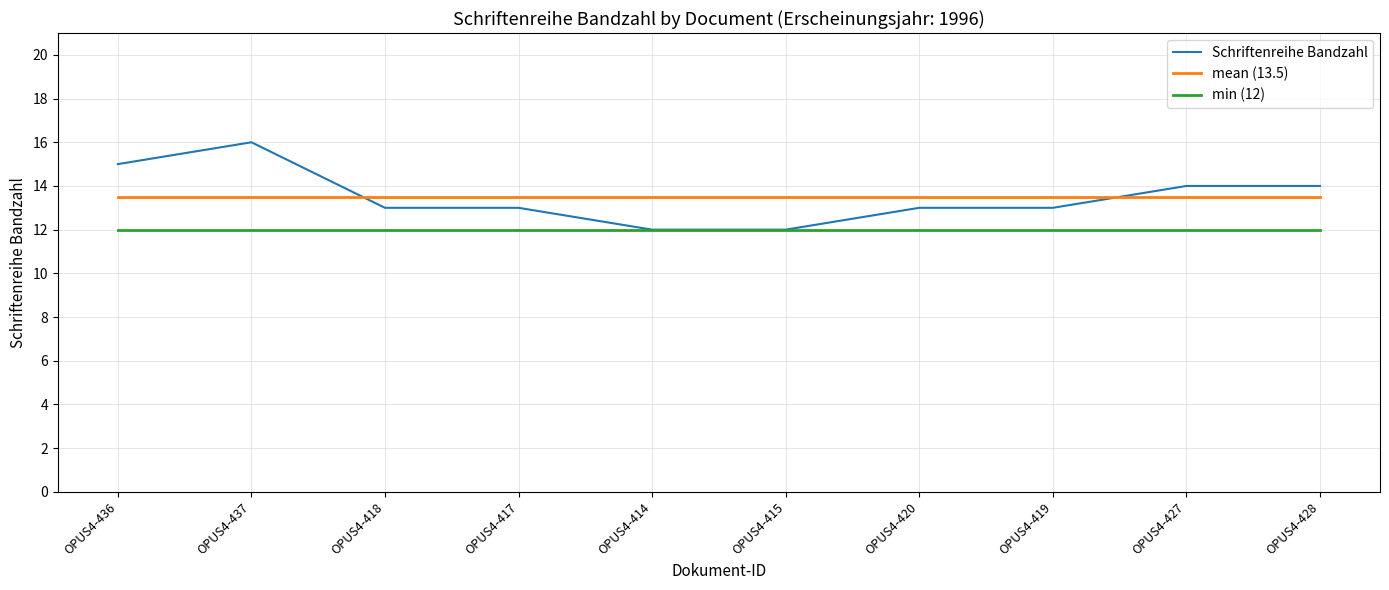

What is the average value of the mean (13.5) series?

13.5